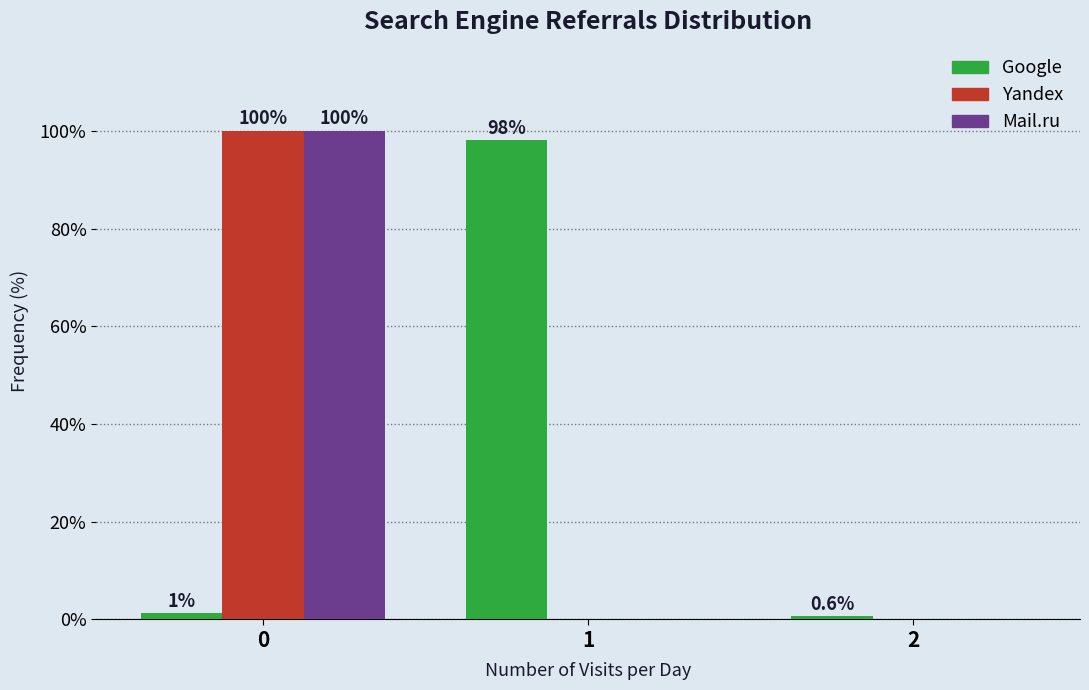

What is the approximate value of Google at 2?

0.6